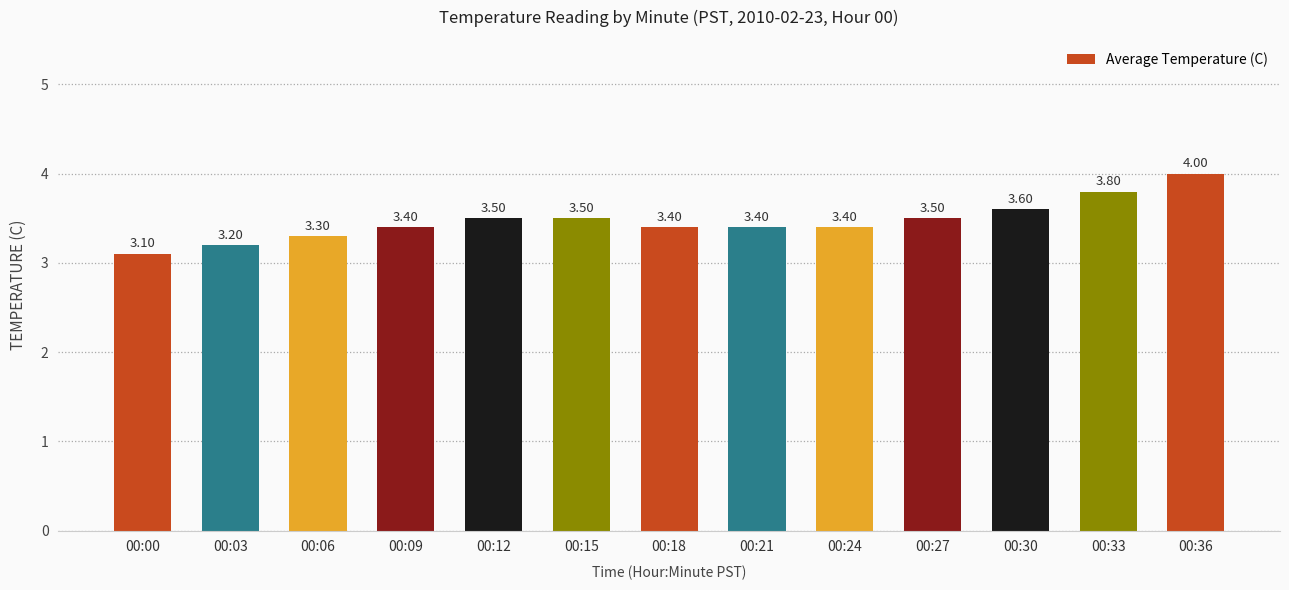

Reading left to right, extract all data points from this chart.

00:00=3.1	00:03=3.2	00:06=3.3	00:09=3.4	00:12=3.5	00:15=3.5	00:18=3.4	00:21=3.4	00:24=3.4	00:27=3.5	00:30=3.6	00:33=3.8	00:36=4.0